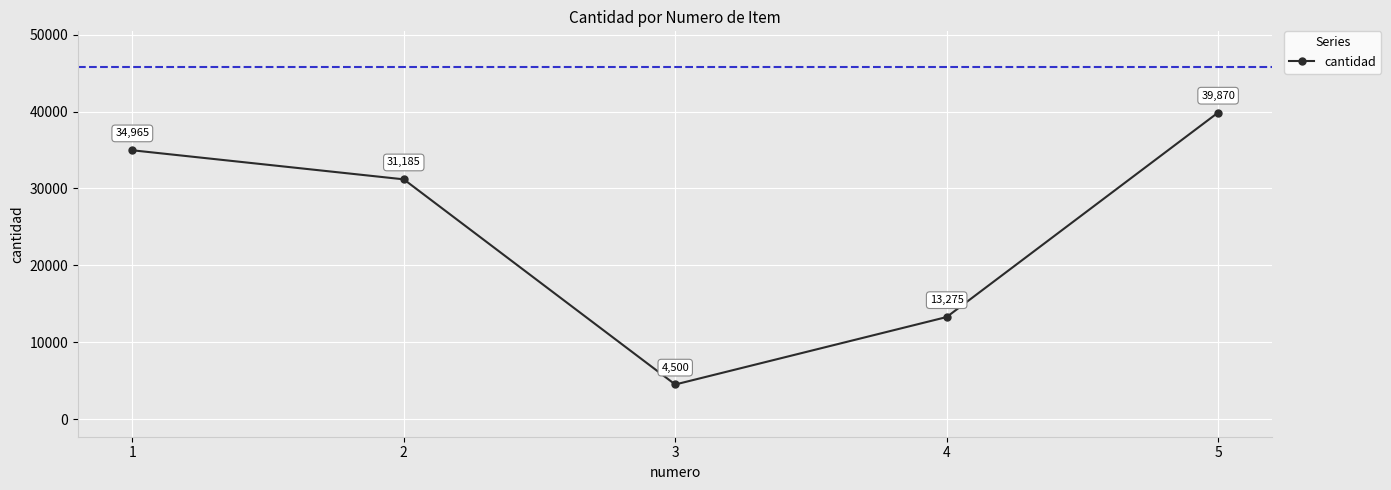

The chart shows a value of 31185 at 2. True or false?

True